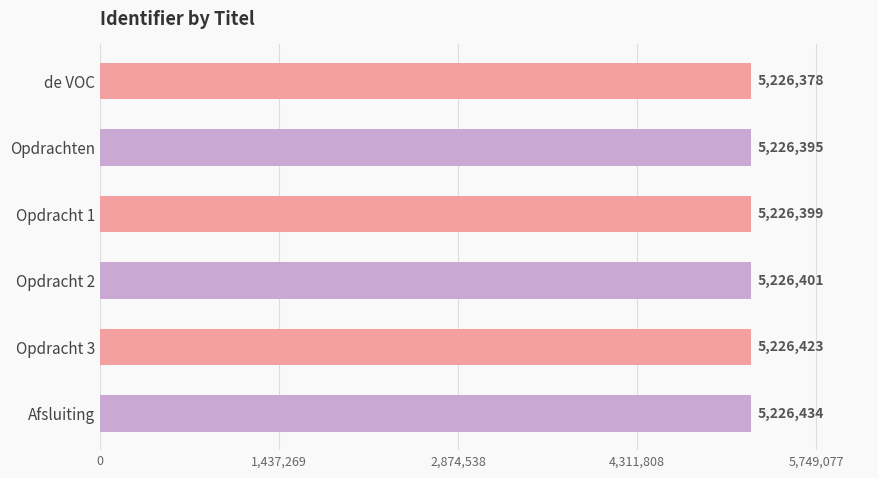

True or false: the data shows 7976317 at Opdracht 2.

False